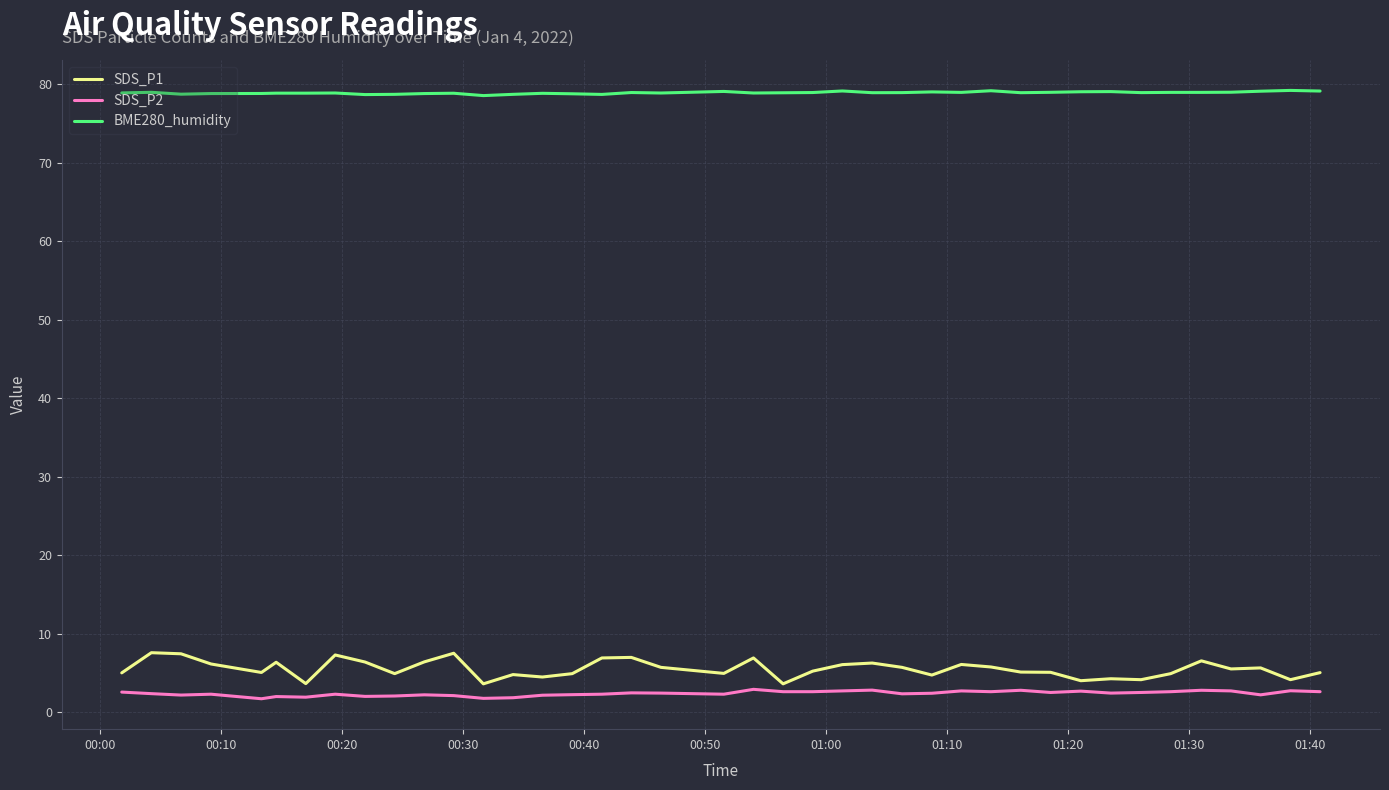

Rank the series by their maximum value, from highest to lowest.

BME280_humidity, SDS_P1, SDS_P2